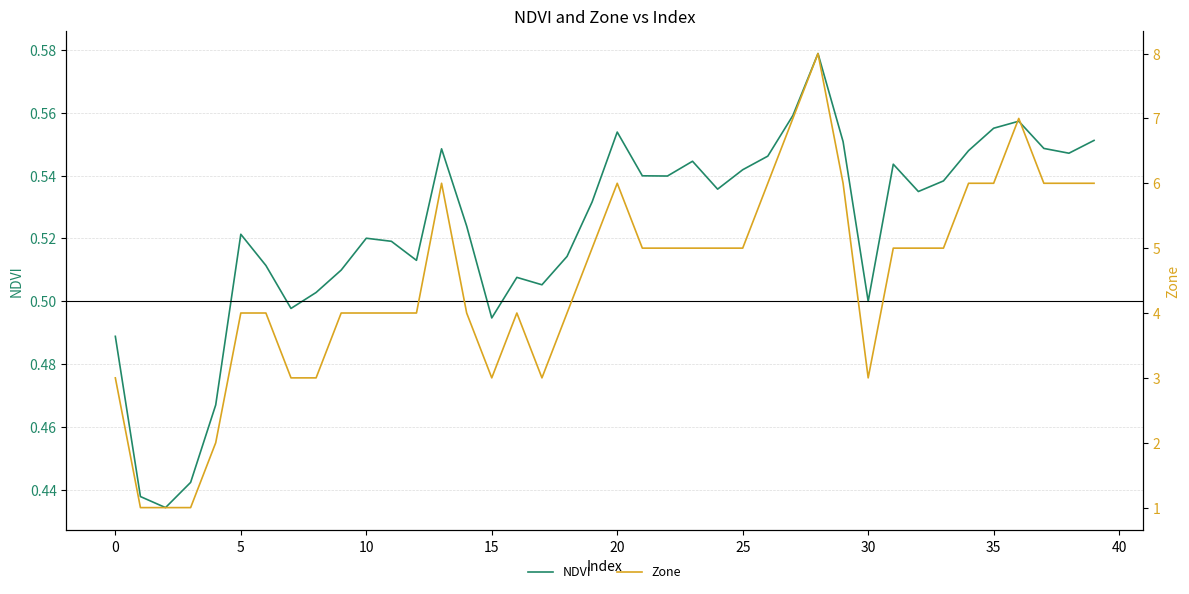

True or false: NDVI and Zone intersect in this chart.

False